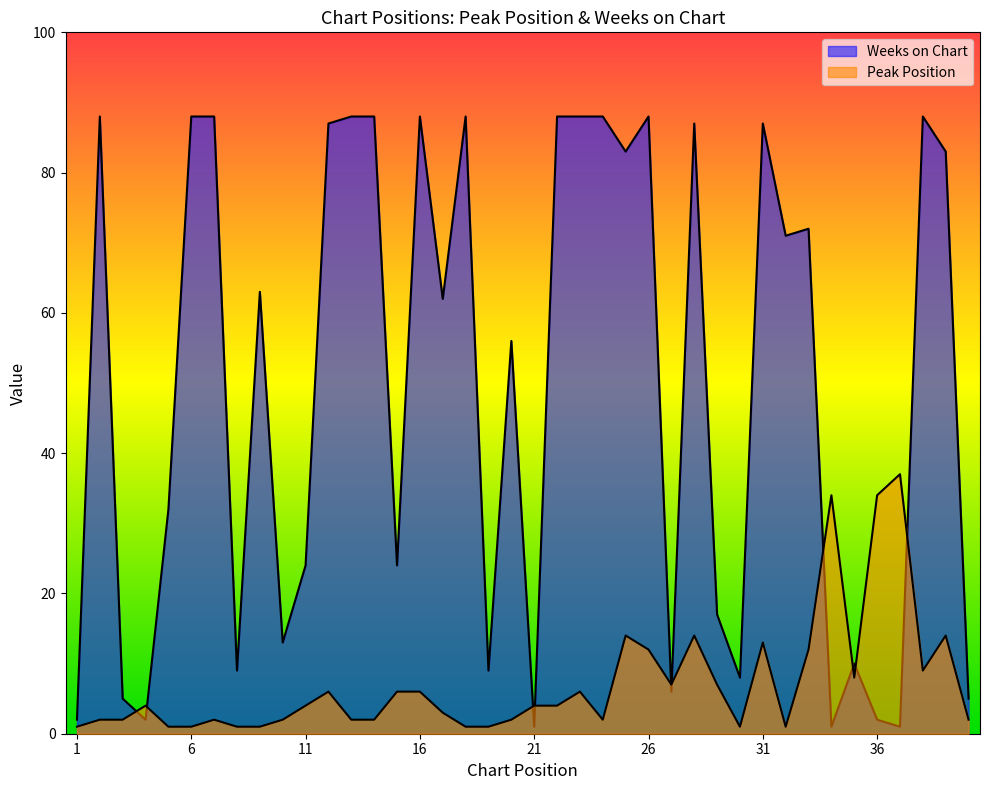

Reading right to left, transcribe all the data shown in this chart.

Peak Position: 2	14	9	37	34	8	34	12	1	13	1	7	14	7	12	14	2	6	4	4	2	1	1	3	6	6	2	2	6	4	2	1	1	2	1	1	4	2	2	1
Weeks on Chart: 5	83	88	1	2	10	1	72	71	87	8	17	87	6	88	83	88	88	88	1	56	9	88	62	88	24	88	88	87	24	13	63	9	88	88	32	2	5	88	2